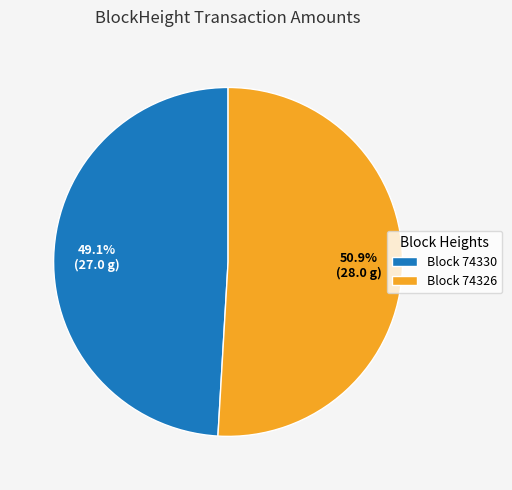

What percentage is NOT represented by Block 74330?

50.9%